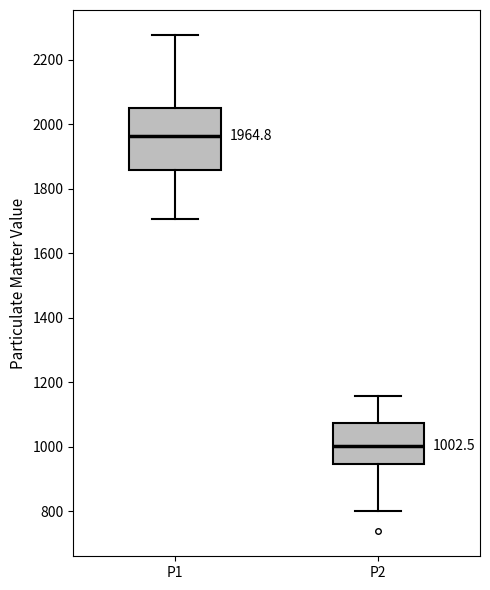

Comparing the boxes themselves (not the whiskers), which one is the tallest?

P1